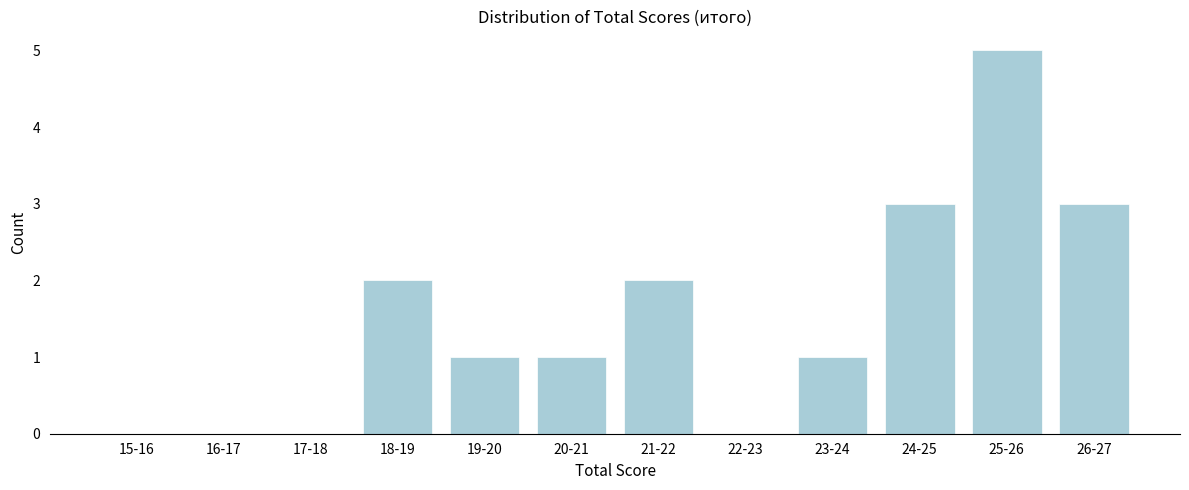

Reading right to left, transcribe all the data shown in this chart.

26-27=3	25-26=5	24-25=3	23-24=1	22-23=0	21-22=2	20-21=1	19-20=1	18-19=2	17-18=0	16-17=0	15-16=0